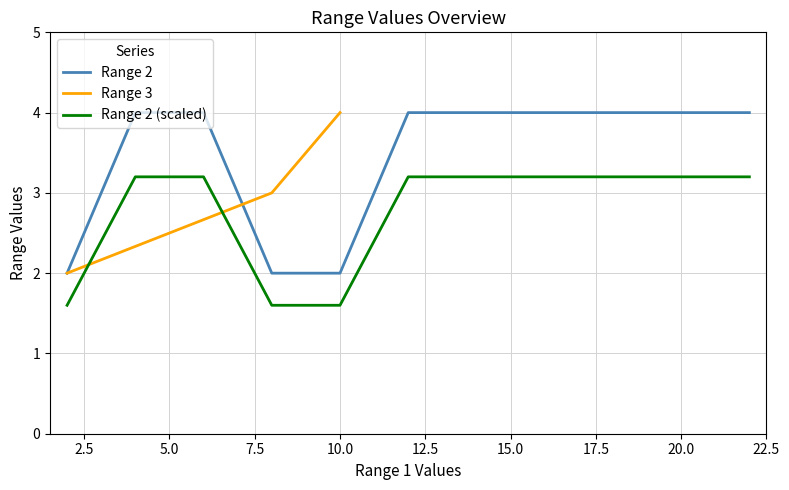

Is this an area chart (filled region under the line)?

No